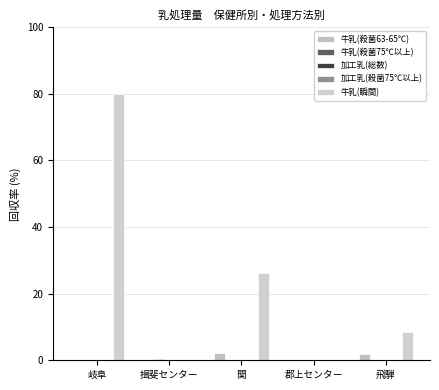

Reading right to left, extract all data points from this chart.

牛乳(殺菌63-65℃): 飛騨=1.9	郡上センター=0.0	関=2.1	揖斐センター=0.0	岐阜=0.0
牛乳(殺菌75℃以上): 飛騨=0.0	郡上センター=0.1	関=0.2	揖斐センター=0.3	岐阜=0.0
加工乳(総数): 飛騨=0.1	郡上センター=0.0	関=0.0	揖斐センター=0.1	岐阜=0.0
加工乳(殺菌75℃以上): 飛騨=0.1	郡上センター=0.0	関=0.0	揖斐センター=0.0	岐阜=0.0
牛乳(瞬間): 飛騨=8.6	郡上センター=0.0	関=26.3	揖斐センター=0.0	岐阜=80.0